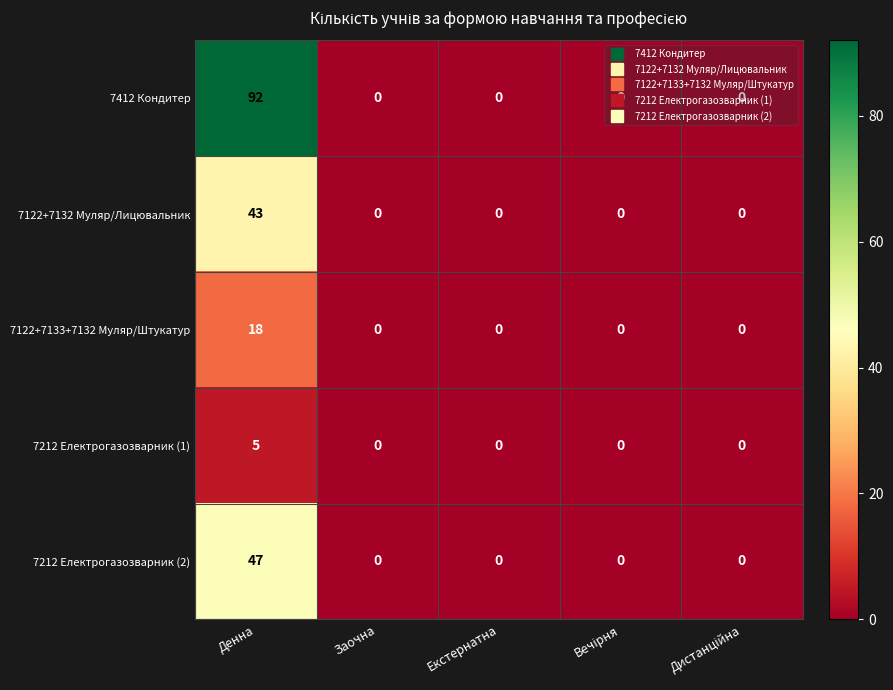

At which label does 7212 Електрогазозварник (1) reach its peak?

Денна